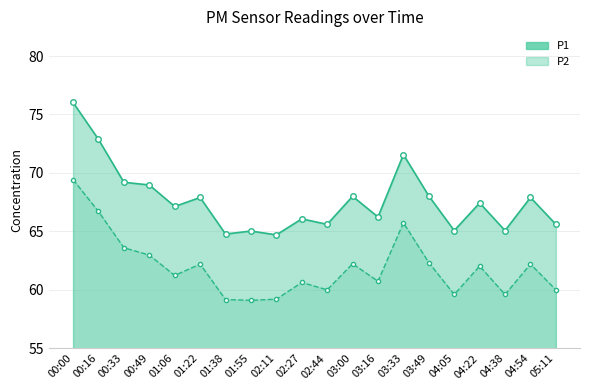

The P2 series shows 62.0 at 04:22. True or false?

True